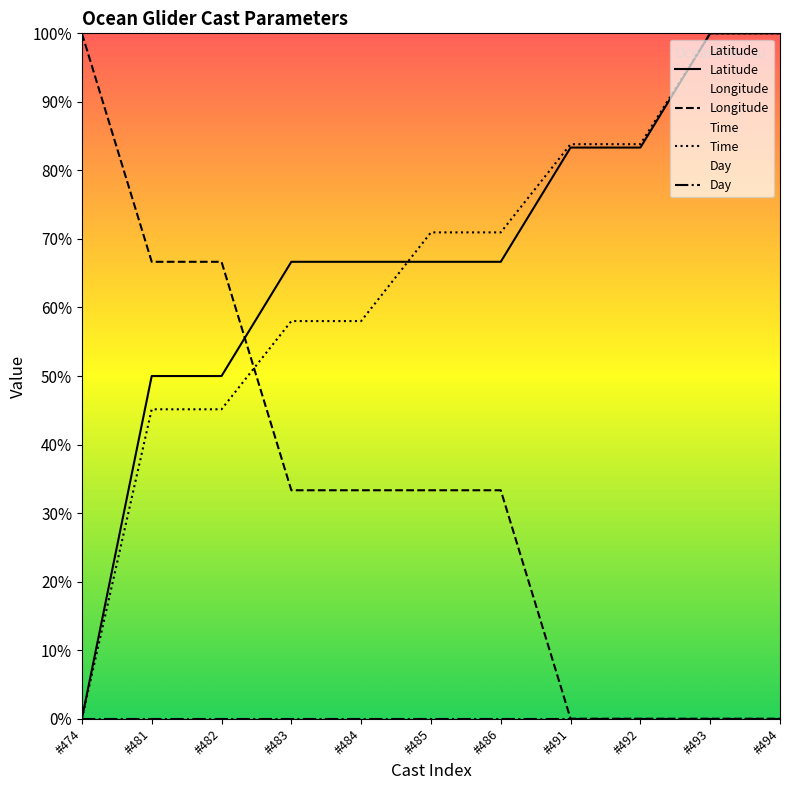

Rank the series by their maximum value, from highest to lowest.

Latitude, Longitude, Time, Day